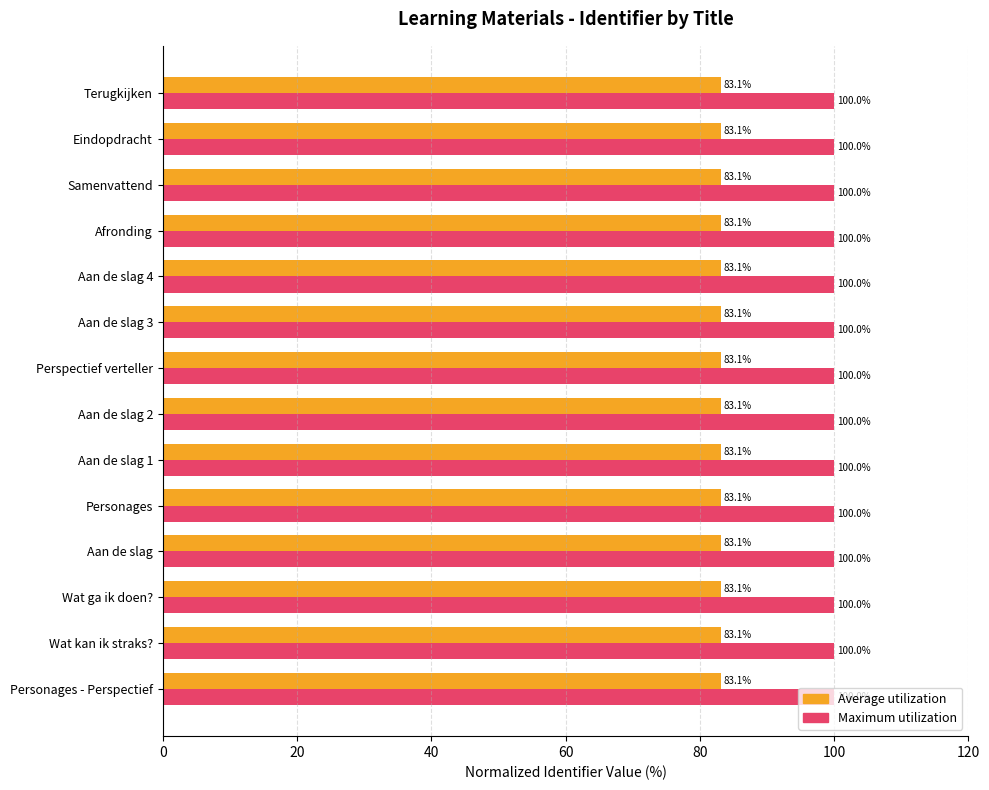

The Average utilization series shows 83.1 at Aan de slag 3. True or false?

True